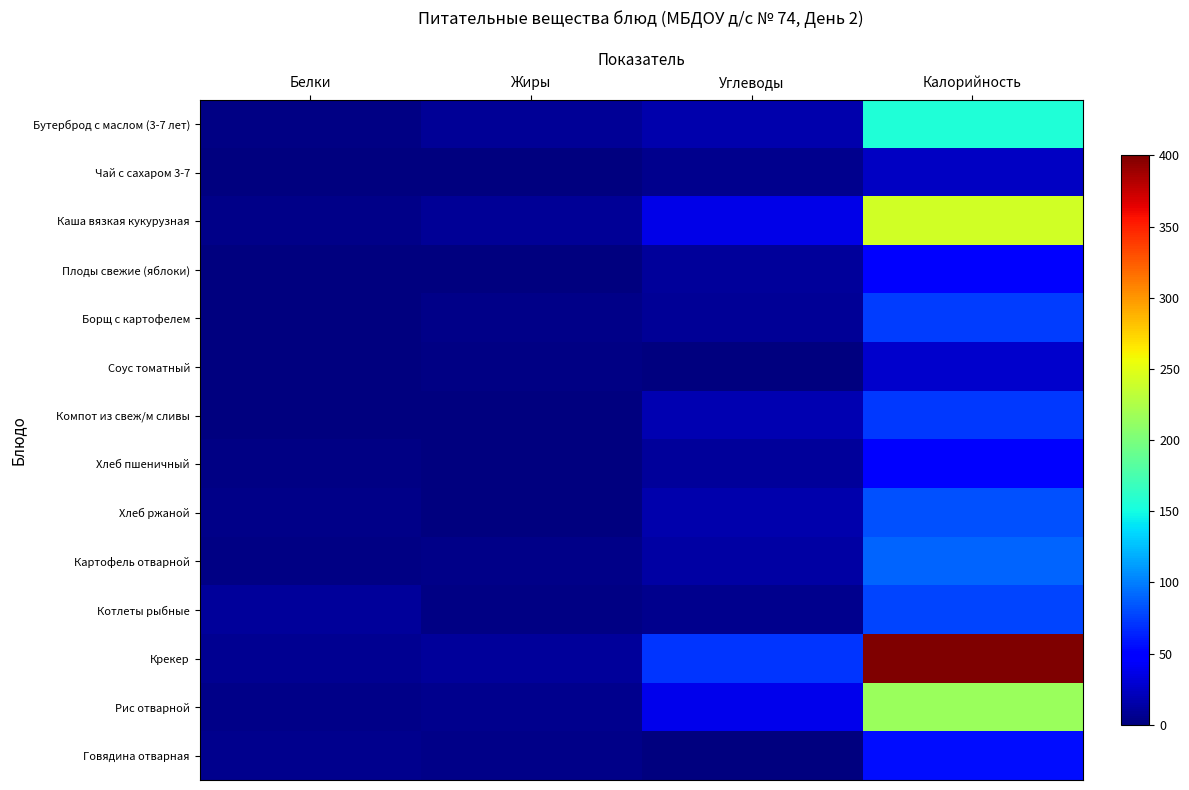

Between Белки and Калорийность, which is larger?

Калорийность